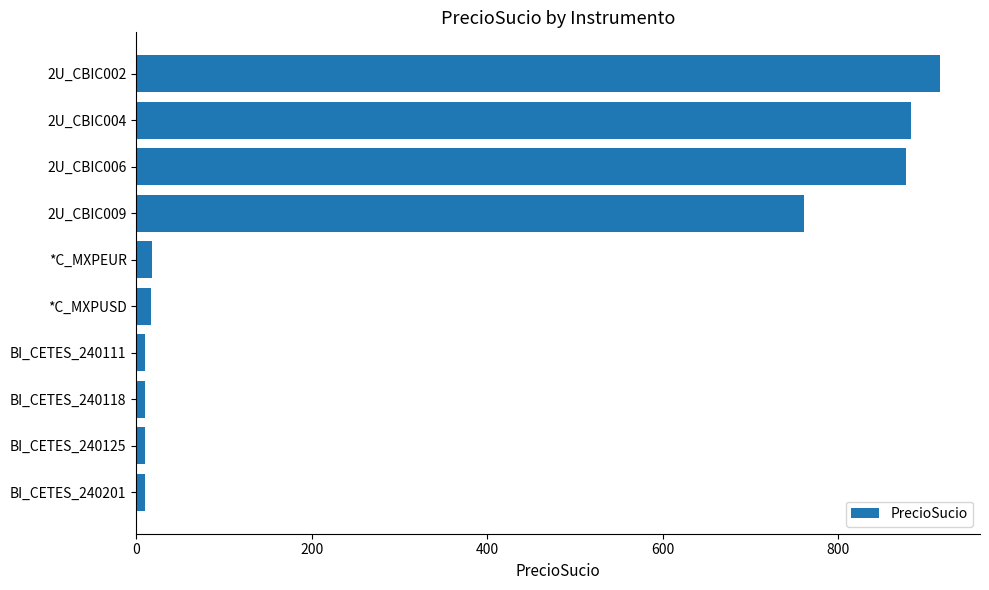

How many data points are above 18?

5